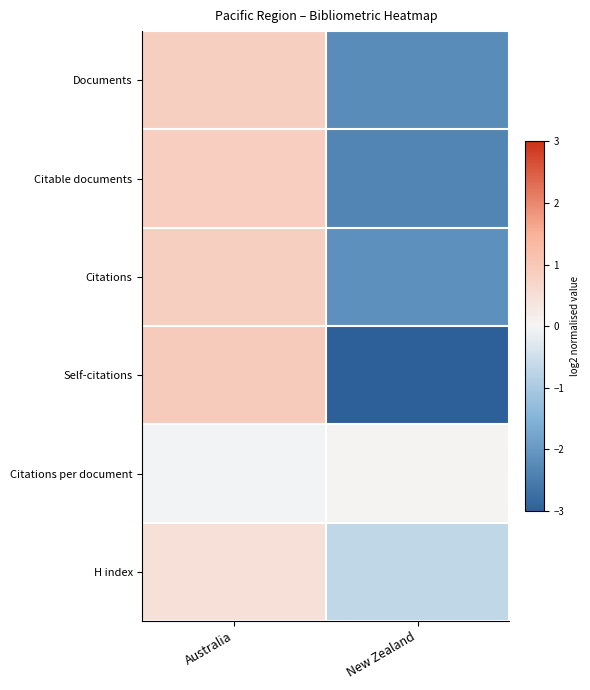

At New Zealand, list the series in order from largest to smallest.

Citations per document, H index, Citations, Documents, Citable documents, Self-citations